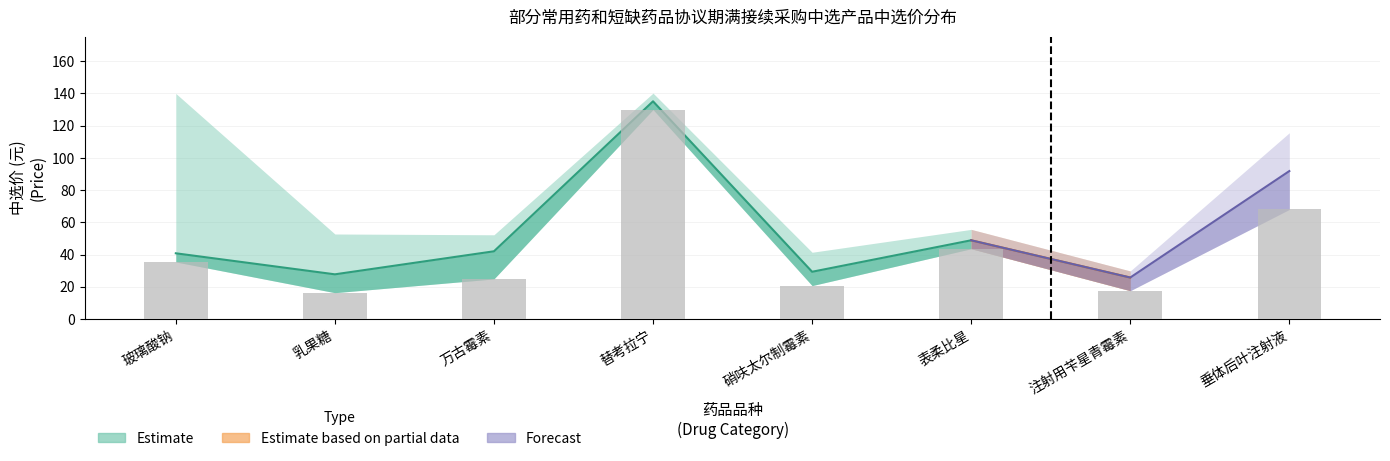

True or false: min_price has a value of 19.5 at 玻璃酸钠.

False